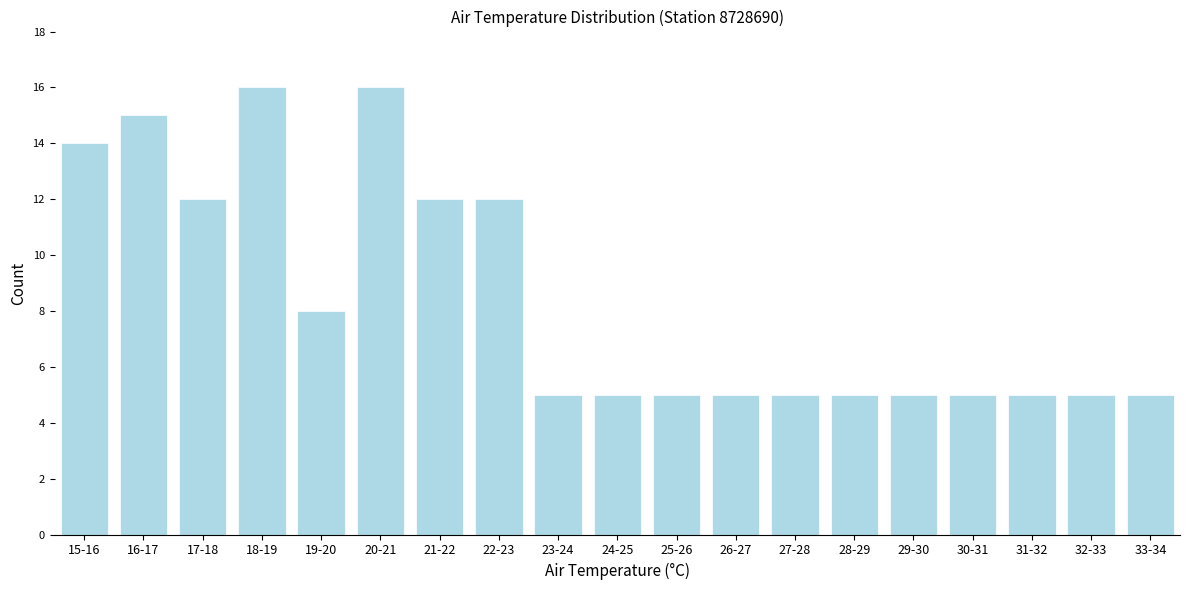

Reading left to right, what are all the values shown in this chart?

14	15	12	16	8	16	12	12	5	5	5	5	5	5	5	5	5	5	5